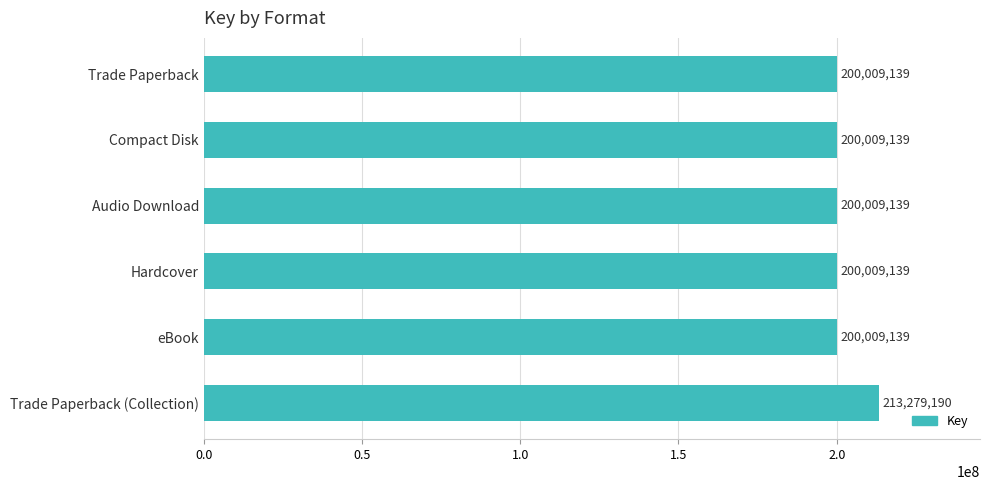

Reading top to bottom, transcribe all the data shown in this chart.

200009139	200009139	200009139	200009139	200009139	213279190